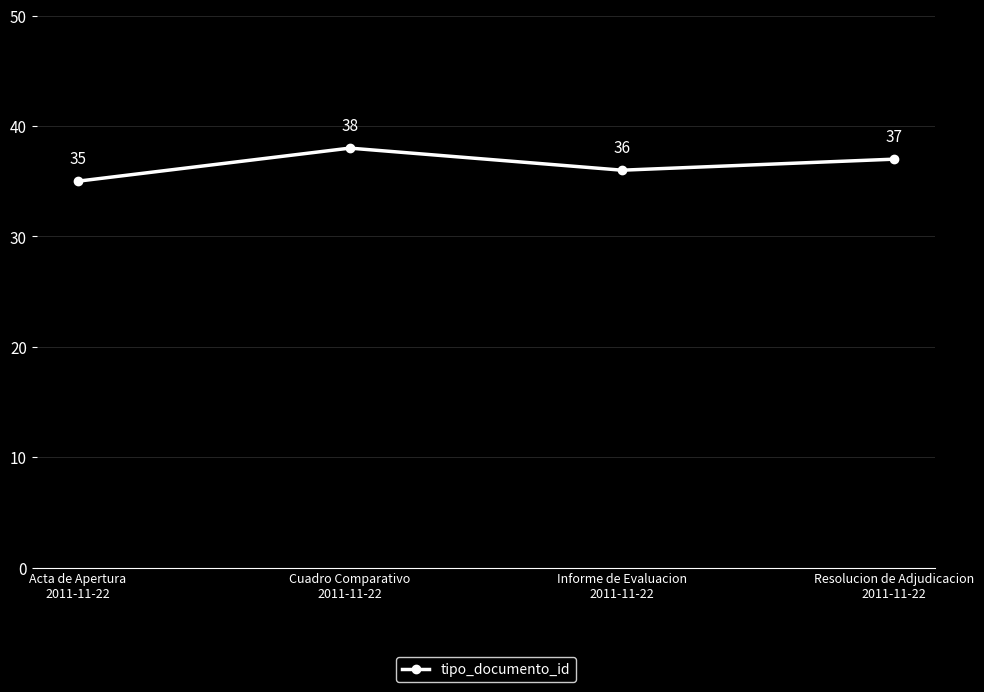

Reading right to left, transcribe all the data shown in this chart.

37	36	38	35